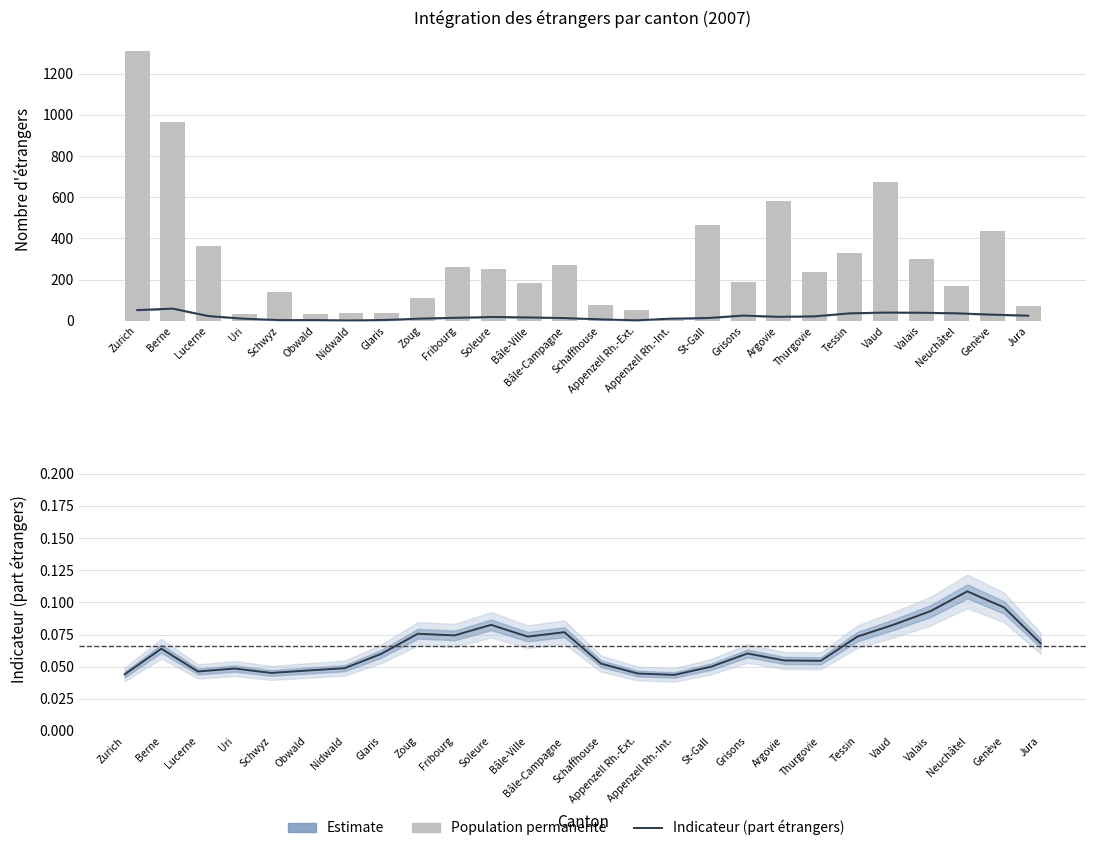

What is the value of the Population permanente (×1 000) bar at the 2nd from the left?

963.0